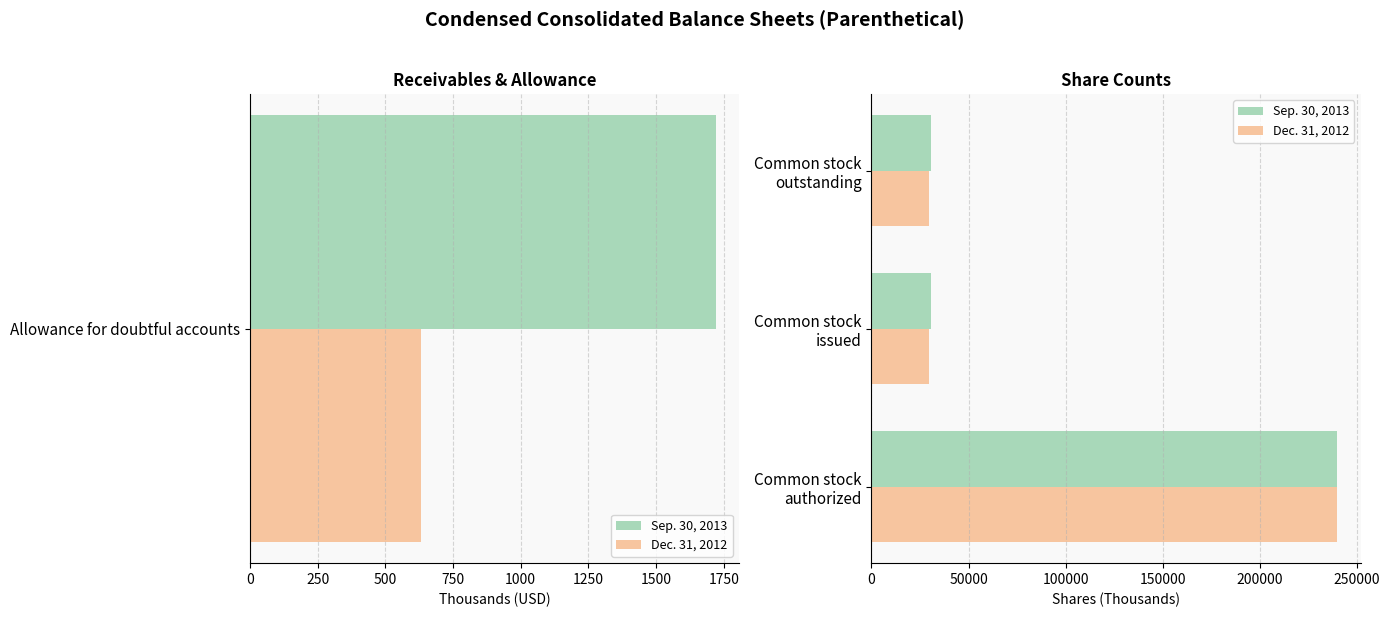

How many groups of bars are there?

3